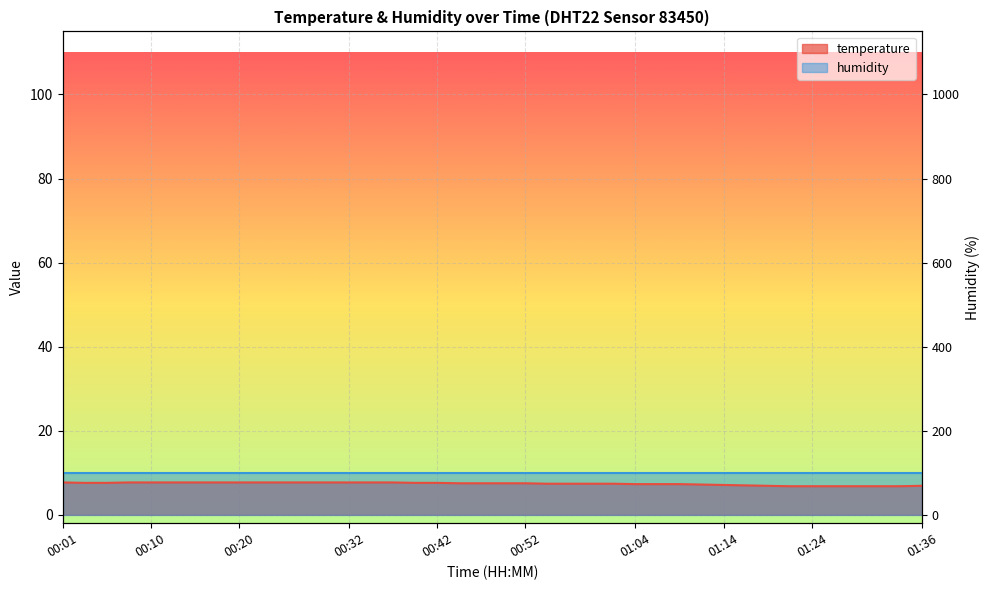

Reading left to right, what are all the values shown in this chart?

7.7	7.6	7.6	7.7	7.7	7.7	7.7	7.7	7.7	7.7	7.7	7.7	7.7	7.7	7.7	7.7	7.6	7.6	7.5	7.5	7.5	7.5	7.4	7.4	7.4	7.4	7.3	7.3	7.3	7.2	7.1	7.0	6.9	6.8	6.8	6.8	6.8	6.8	6.8	6.9